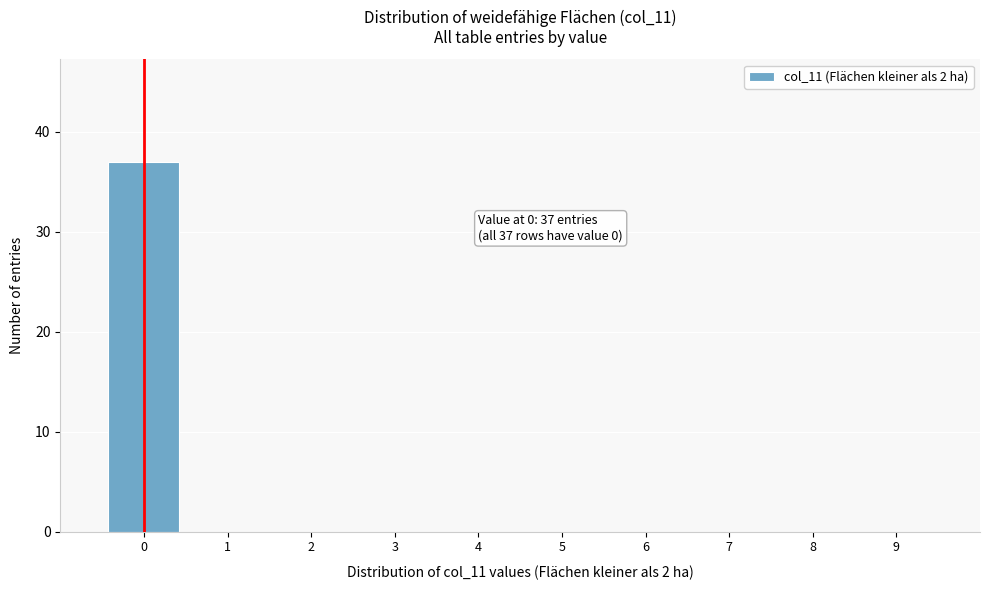

Which range on the x-axis has the tallest bar?

-0.5 to 0.5